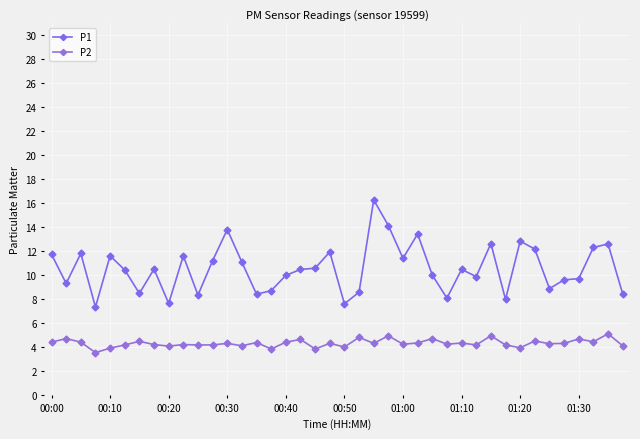

At how many categories does at least one series exceed 13?

4